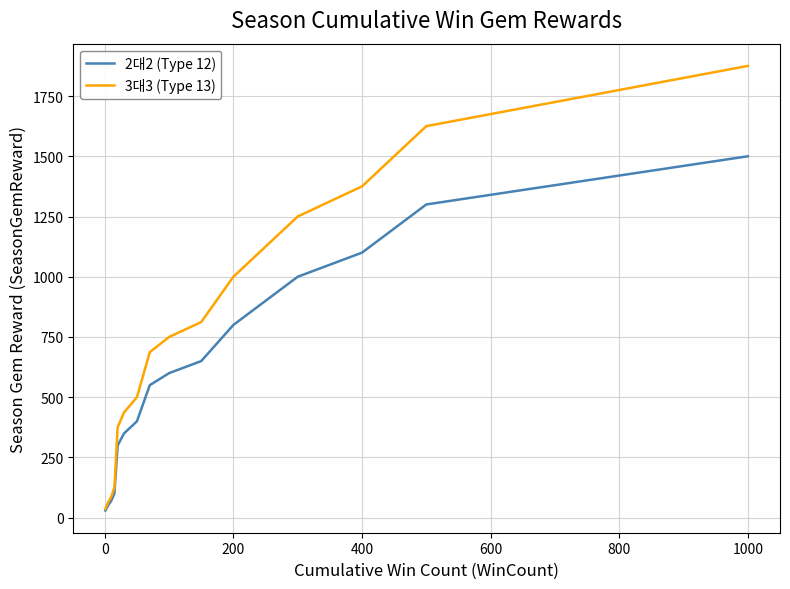

Which series has the largest total across all categories?

3대3 (Type 13)